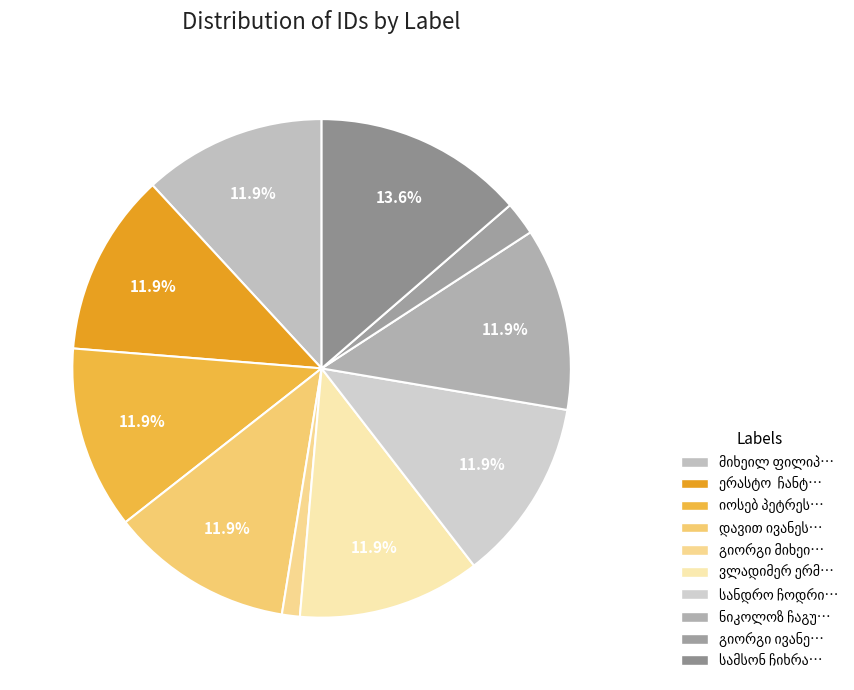

Rank the categories by value from lowest to highest.

გიორგი მიხეილის ძე ჩიტაშვილი, გიორგი ივანეს ძე ჩხეიძე, ნიკოლოზ ჩაგუნავა, სანდრო ჩოდრიშვილი, ვლადიმერ ერმალოს ძე ჩხენკელი, დავით ივანეს ძე ჩუტლაშვილი, იოსებ პეტრეს ძე ჩიტაია, ერასტო  ჩანტლაძე, მიხეილ ფილიპეს ძე ჩიჩუა, სამსონ ჩიხრაძე